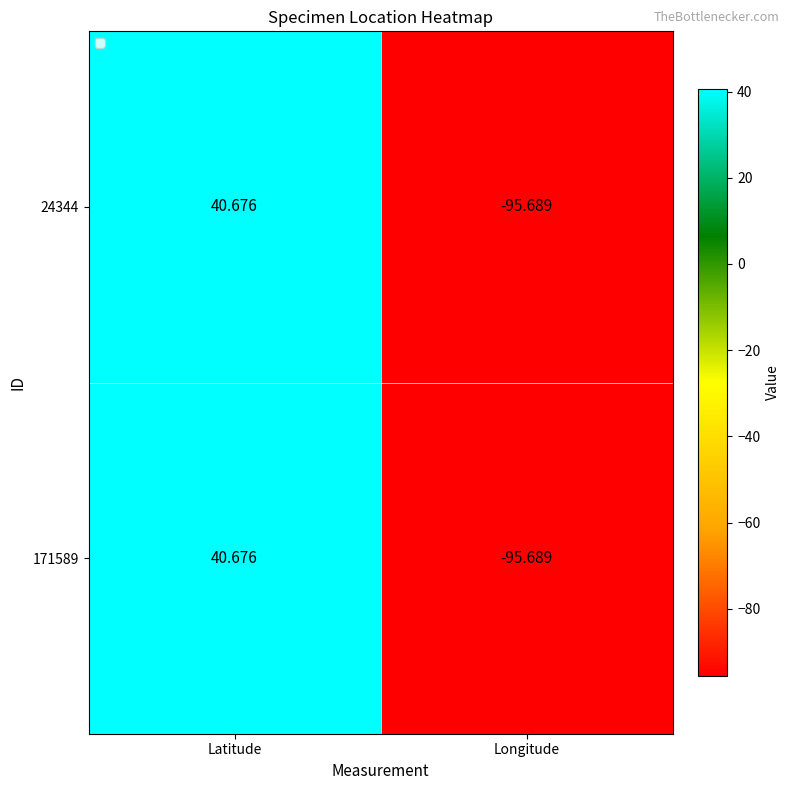

At which category is the sum across all series the highest?

Latitude